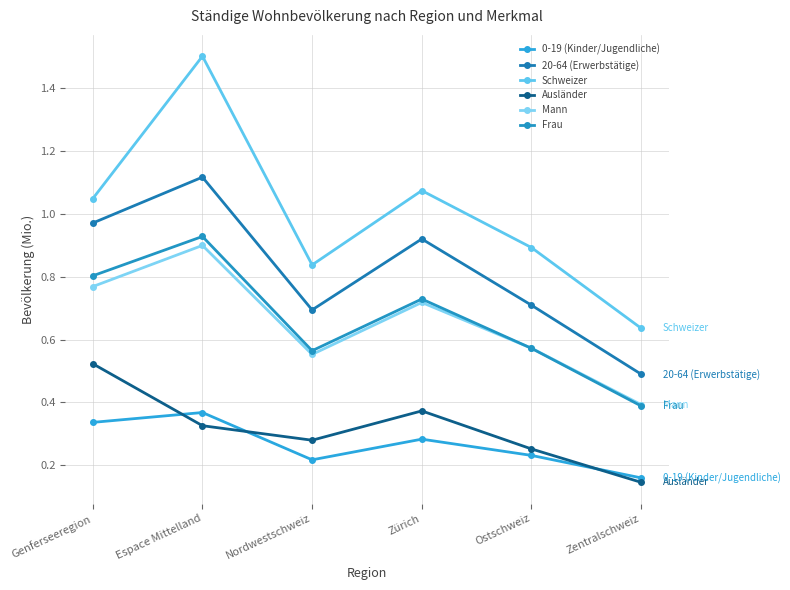

List the series in order of their peak value, highest first.

Schweizer, 20-64 (Erwerbstätige), Frau, Mann, Ausländer, 0-19 (Kinder/Jugendliche)